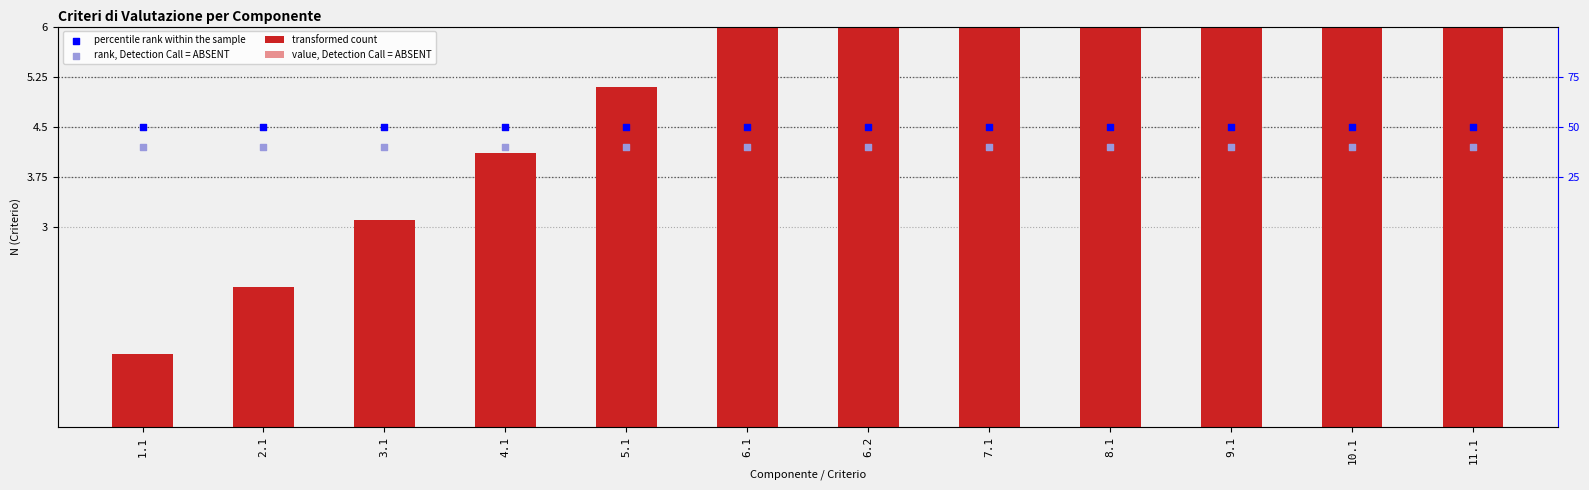

What are all the series names shown in the legend?

transformed count, value, Detection Call = ABSENT, percentile rank within the sample, rank, Detection Call = ABSENT